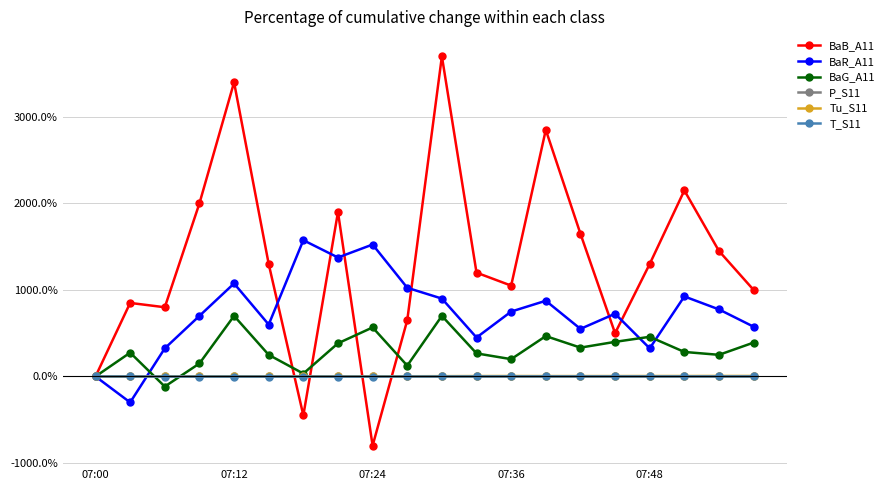

What is the difference between the maximum and second lowest values in the BaR_A11 series?

1575.0